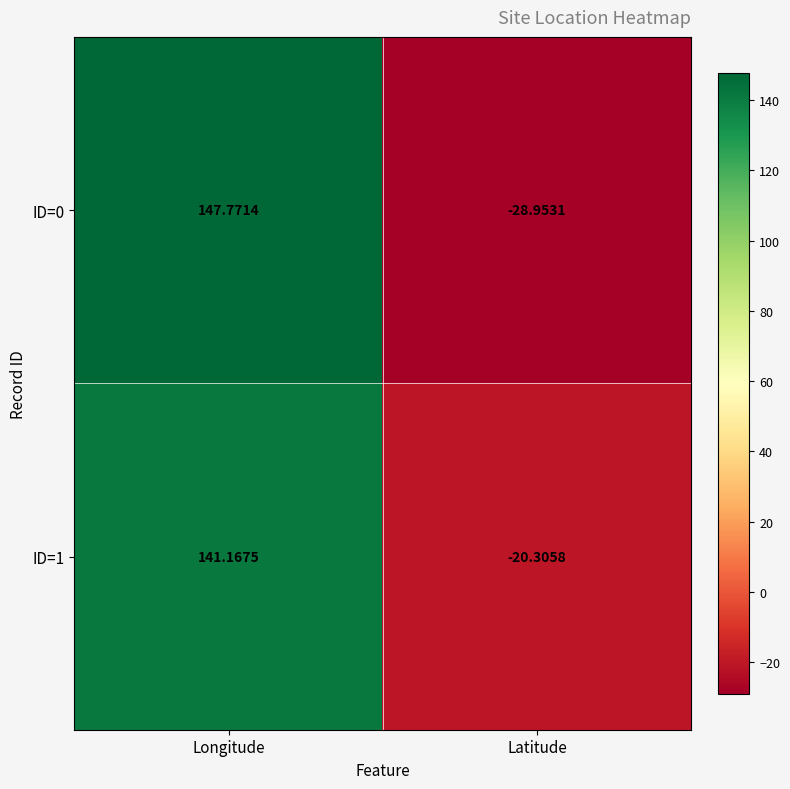

List the series in order of their overall mean, lowest first.

ID=0, ID=1